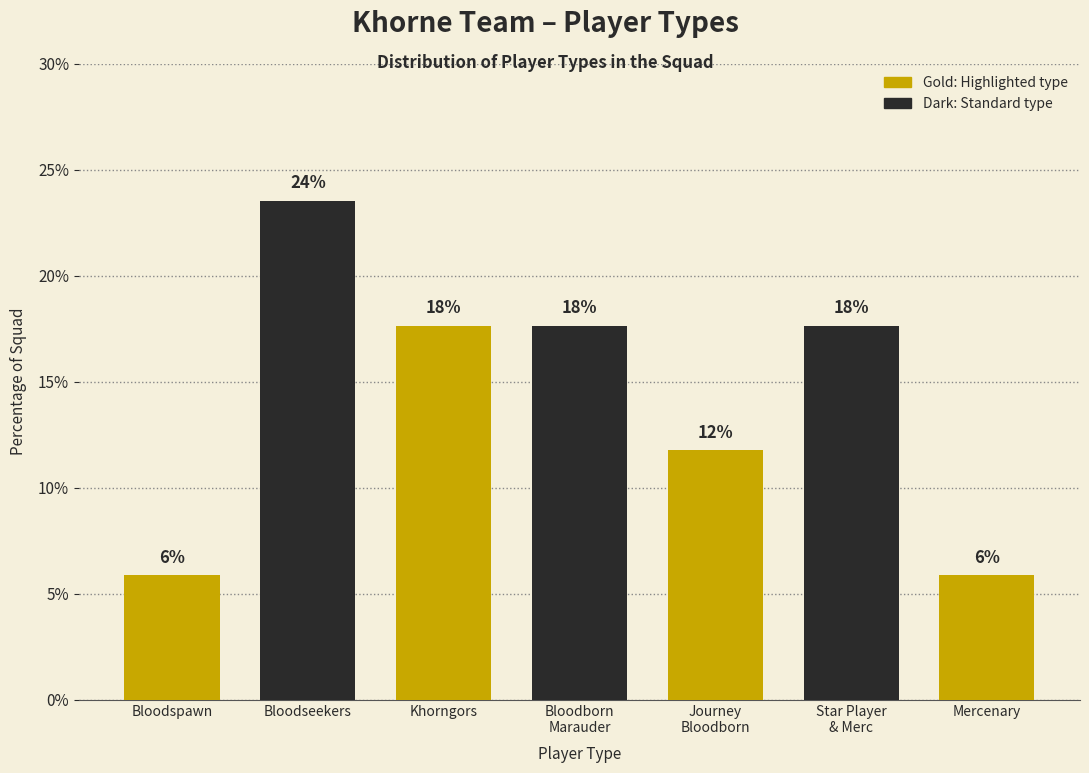

Does the chart contain any negative values?

No